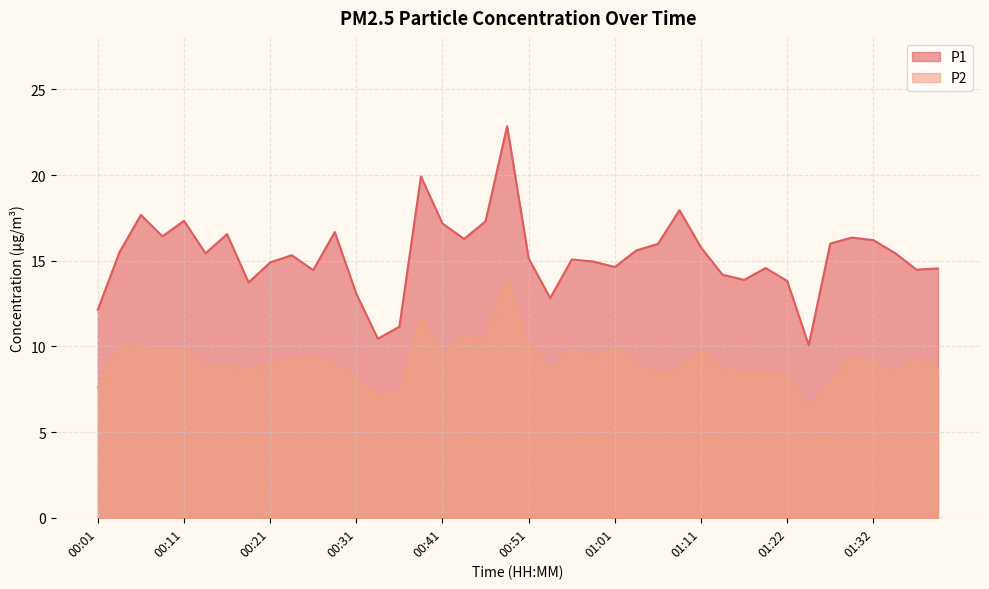

What is the total value across all series at 00:33?

17.6